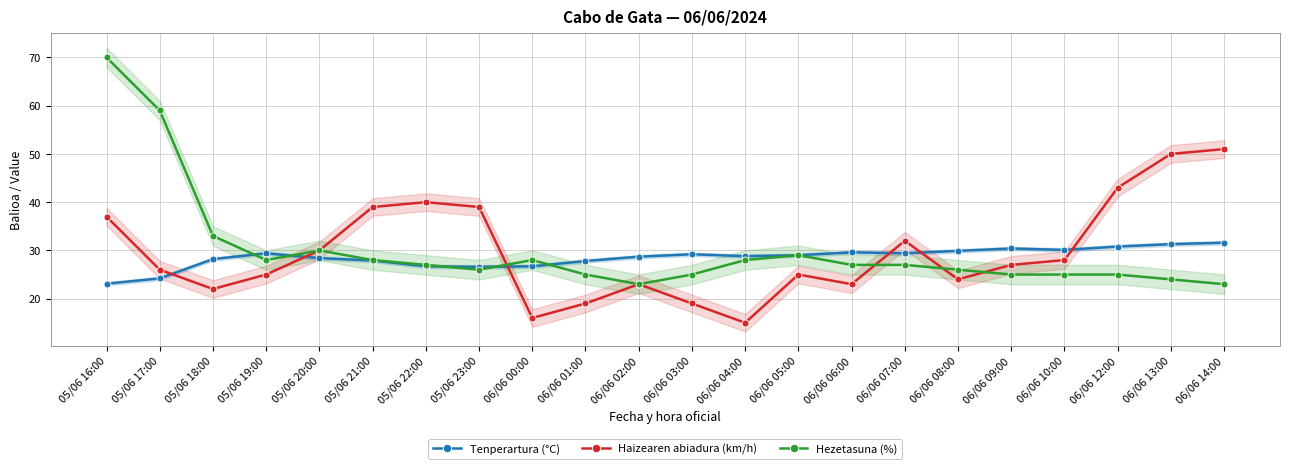

Which category has the lowest value in the Tenperartura (°C) series?

05/06 16:00